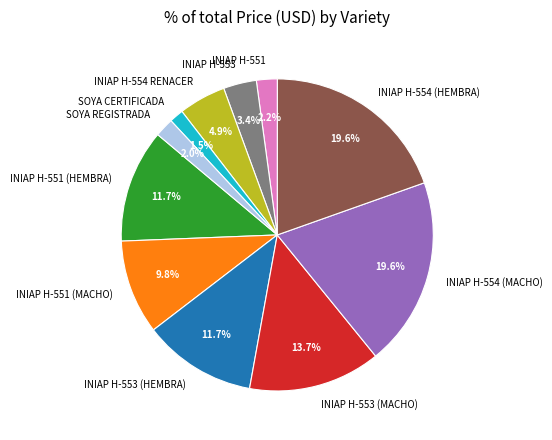

Is there any slice that represents more than half of the pie?

No